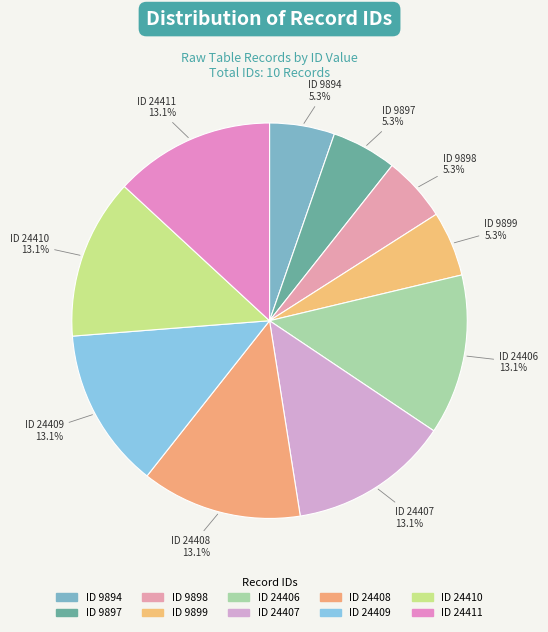

Is ID 24406 the majority of the pie?

No